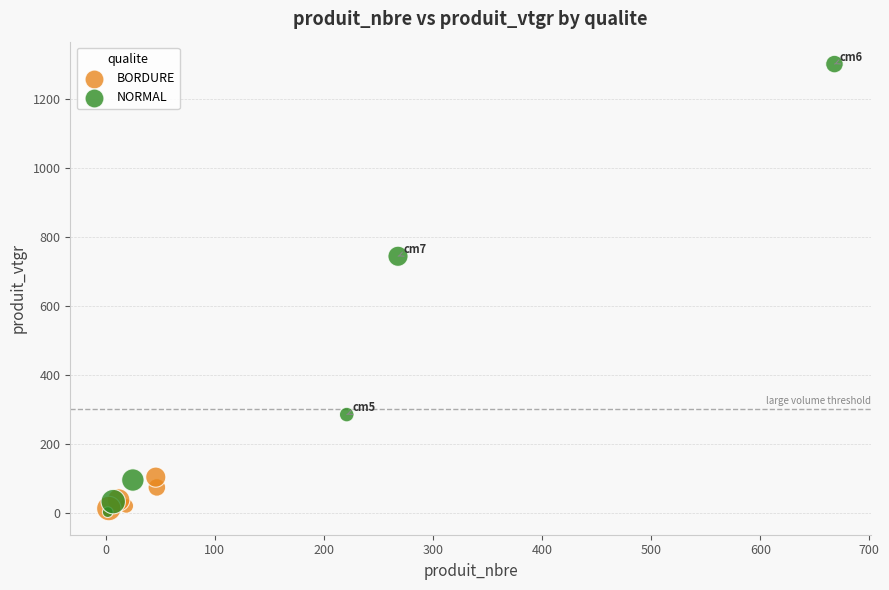

Which series reaches the maximum Y coordinate?

NORMAL